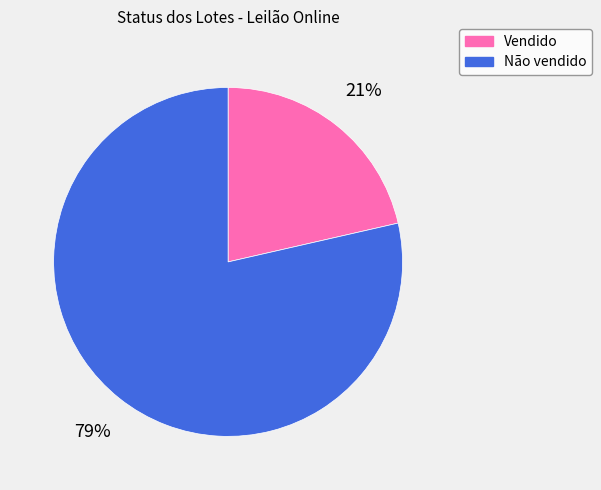

To the nearest percent, what portion does Não vendido represent?

79%